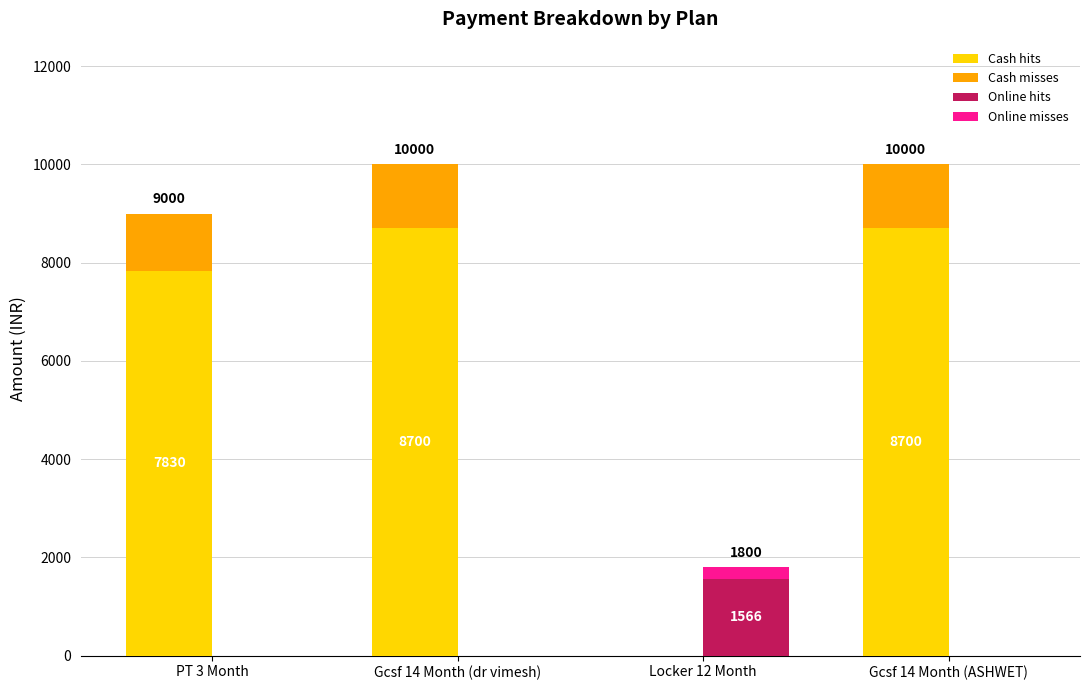

At which category does the chart reach its minimum across all series?

Locker 12 Month